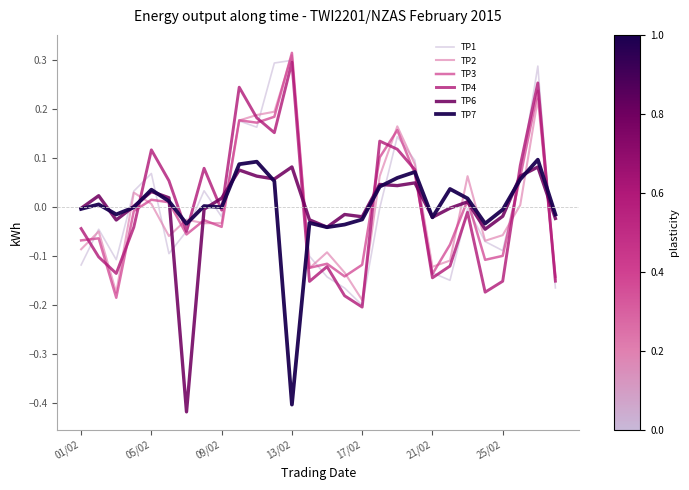

After their last crossing, which series has the higher values: TP6 or TP4?

TP6